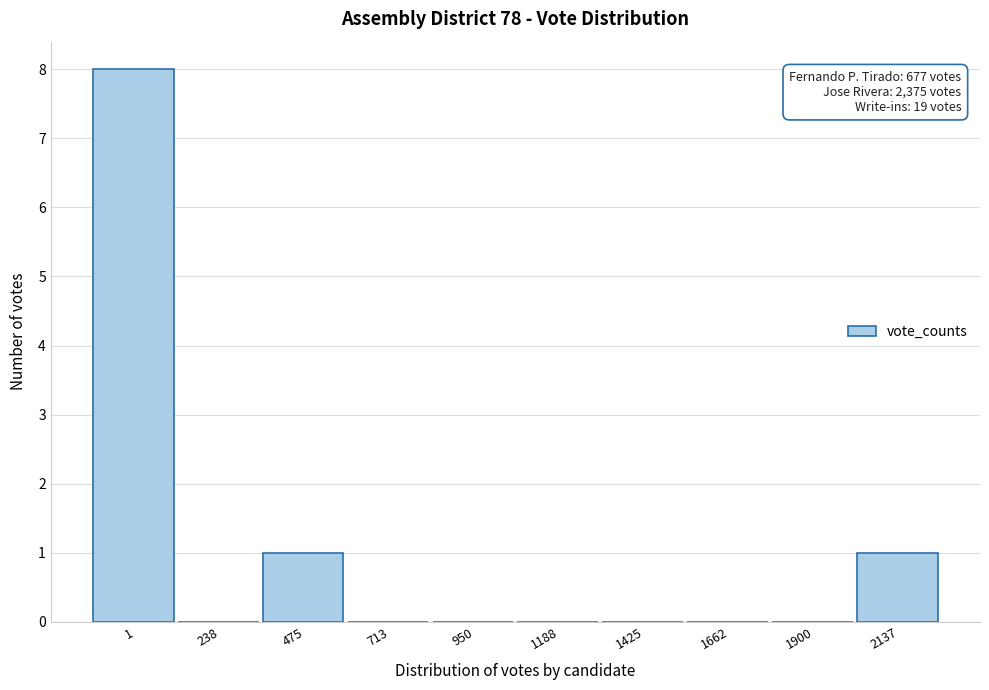

Reading right to left, transcribe all the data shown in this chart.

2137=1	1900=0	1662=0	1425=0	1188=0	950=0	713=0	475=1	238=0	1=8